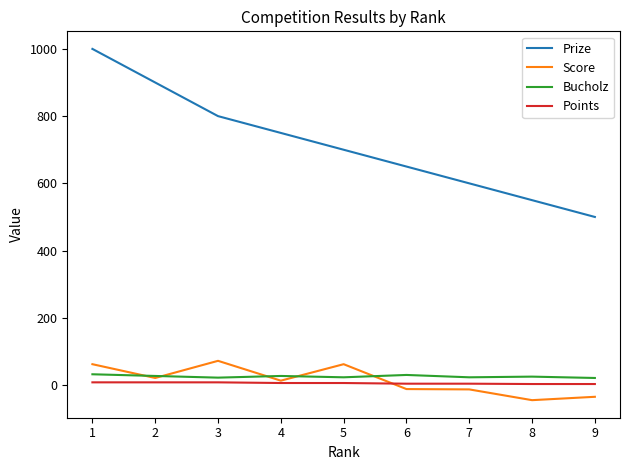

Which series has the largest total across all categories?

Prize